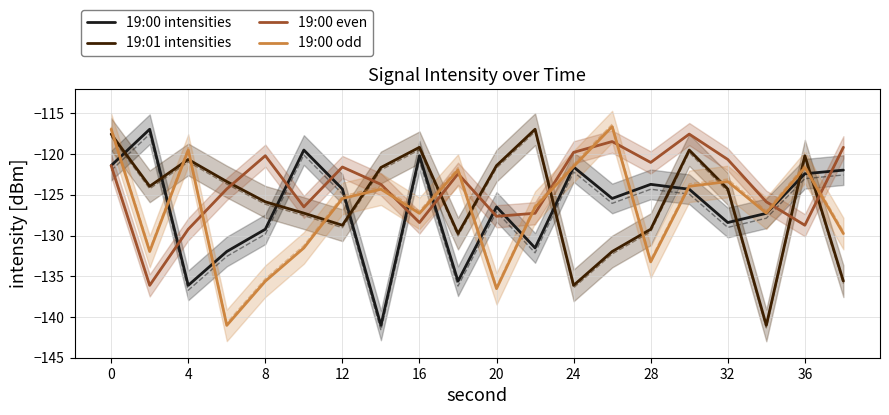

Does the chart have visible grid lines?

Yes